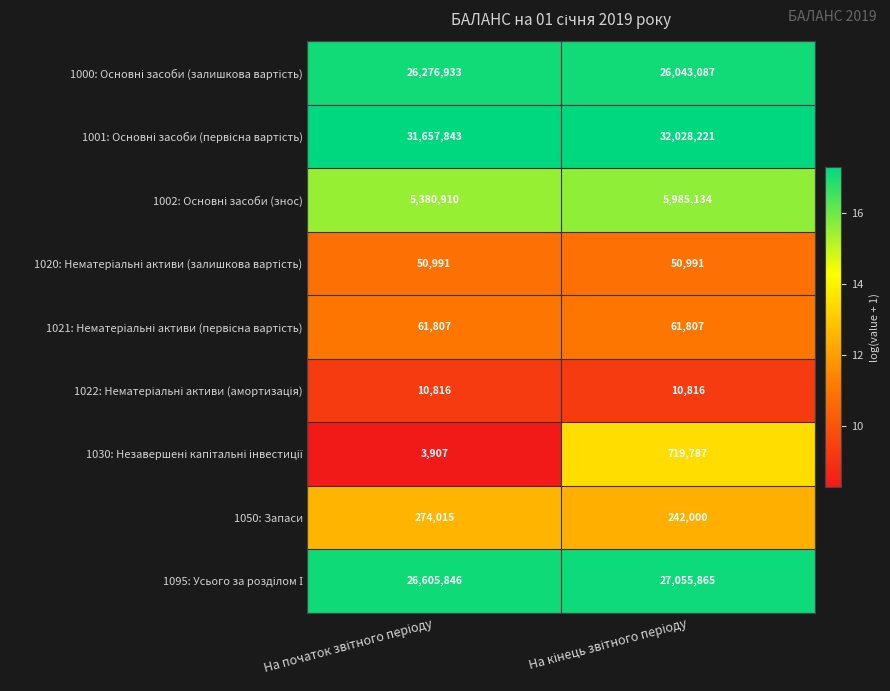

What is the minimum value shown in the chart?

3907